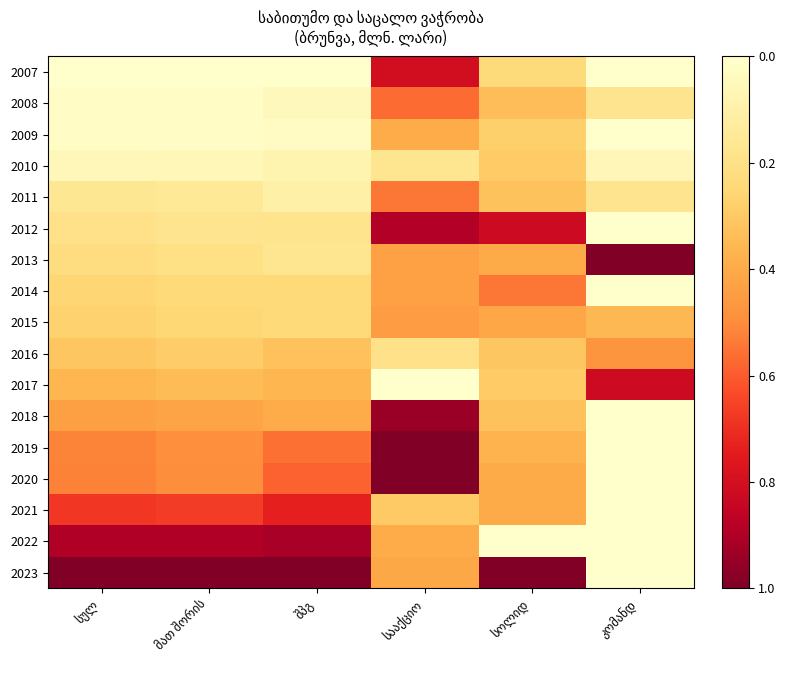

Is the value of 2023 at სოლიდ greater than the value of 2009 at შპგ?

No